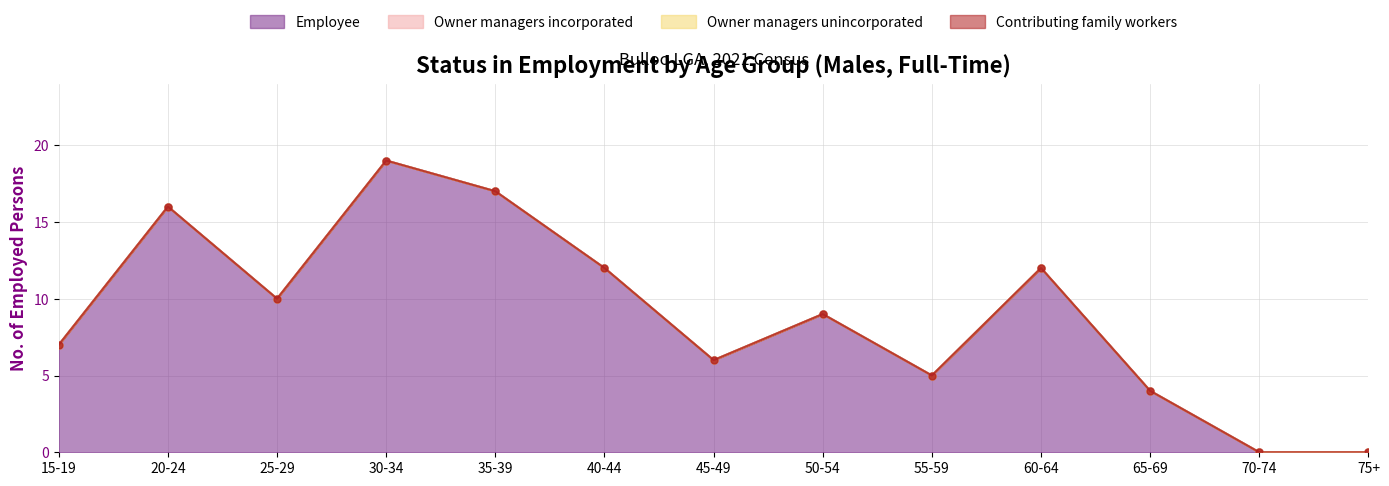

What are all the series names shown in the legend?

Employee, Owner managers incorporated, Owner managers unincorporated, Contributing family workers